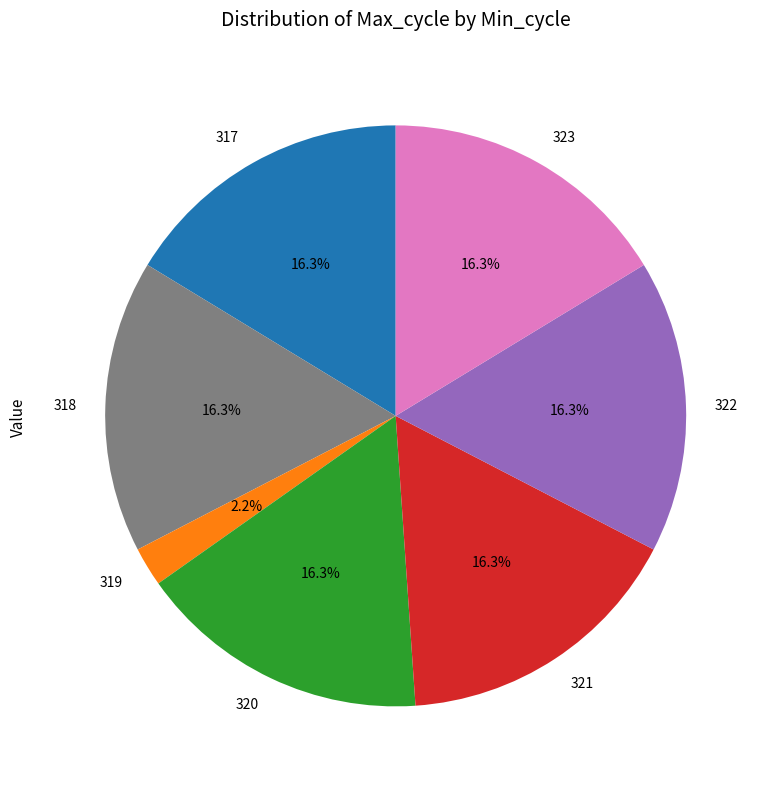

Combined, do 321 and 317 account for over 50%?

No